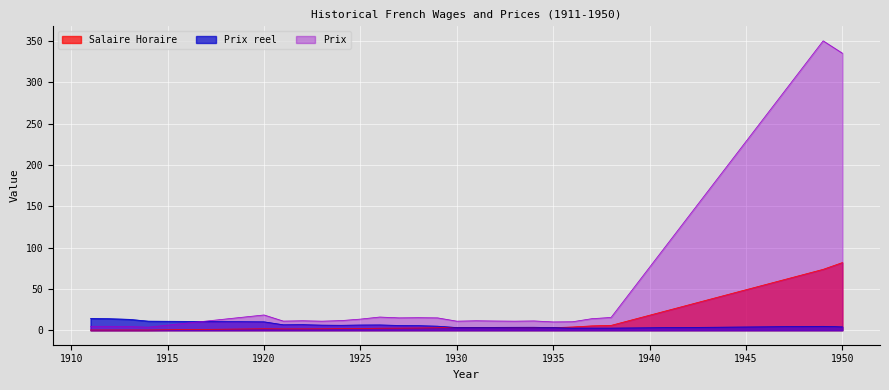

True or false: Prix and Salaire Horaire intersect in this chart.

False